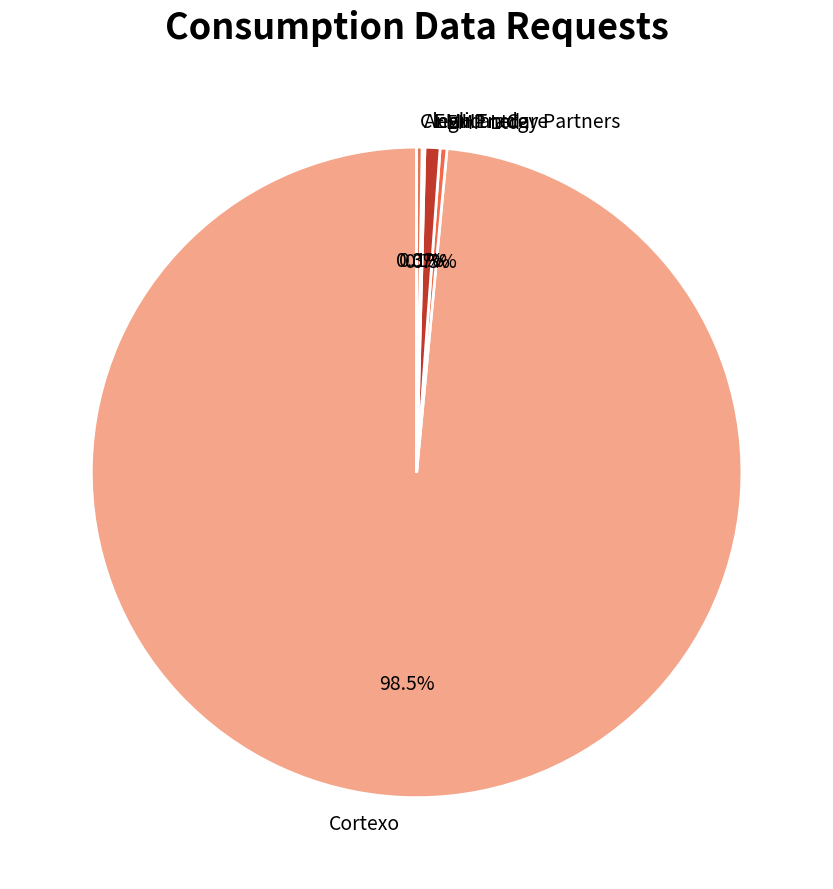

Which slice is the largest?

Cortexo